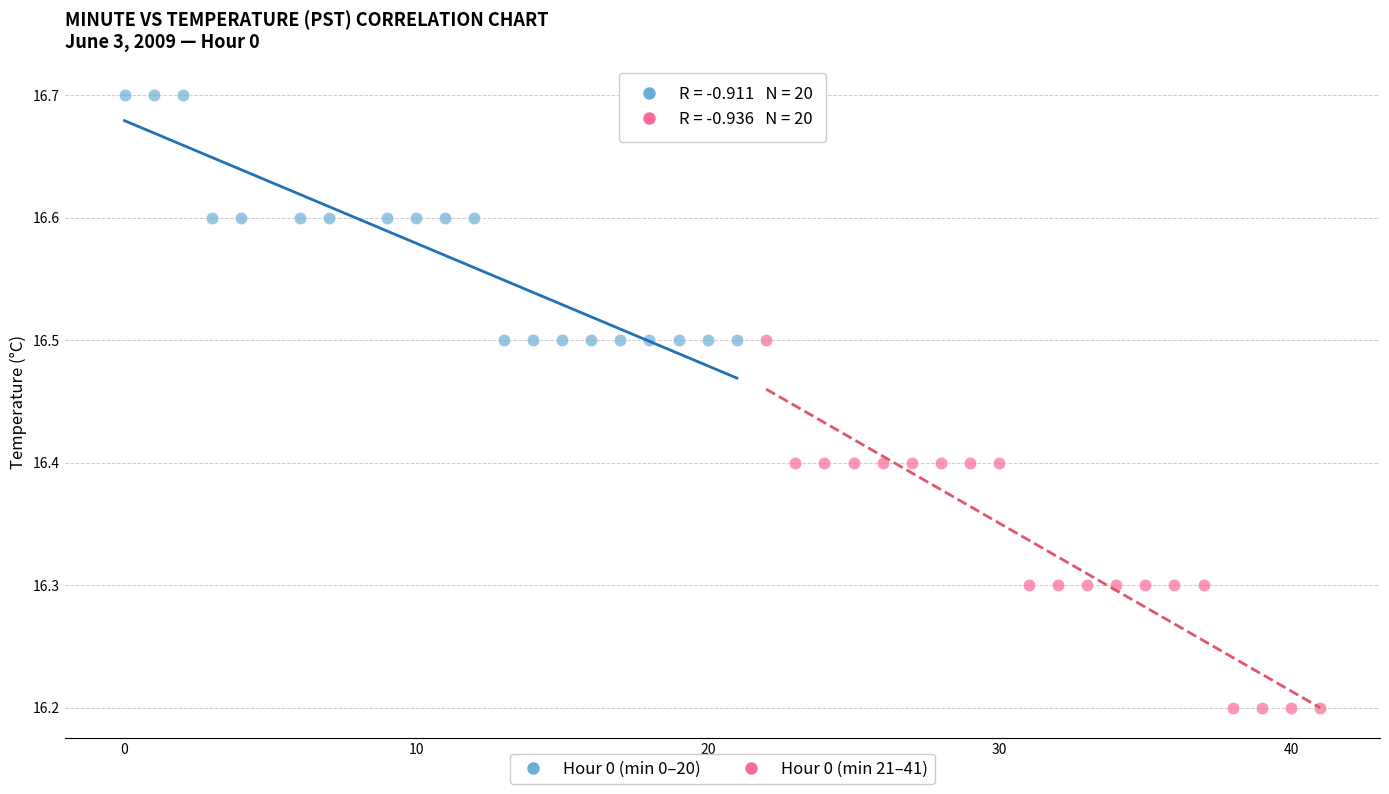

Which series has the widest spread of Y values?

Hour 0 (min 21–41)